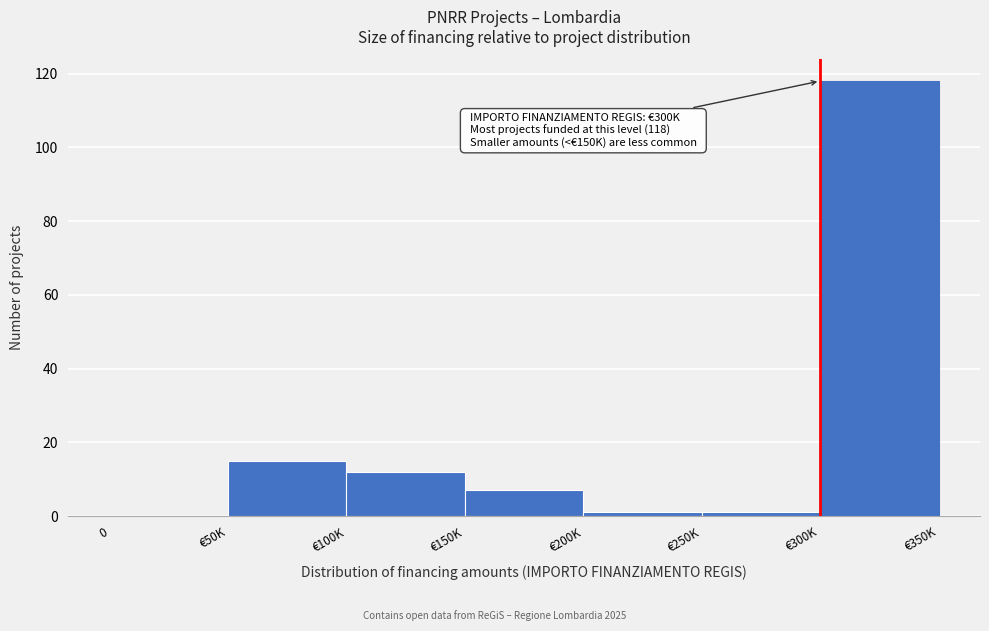

Reading left to right, transcribe all the data shown in this chart.

0=0	€50K=15	€100K=12	€150K=7	€200K=1	€250K=1	€300K=118